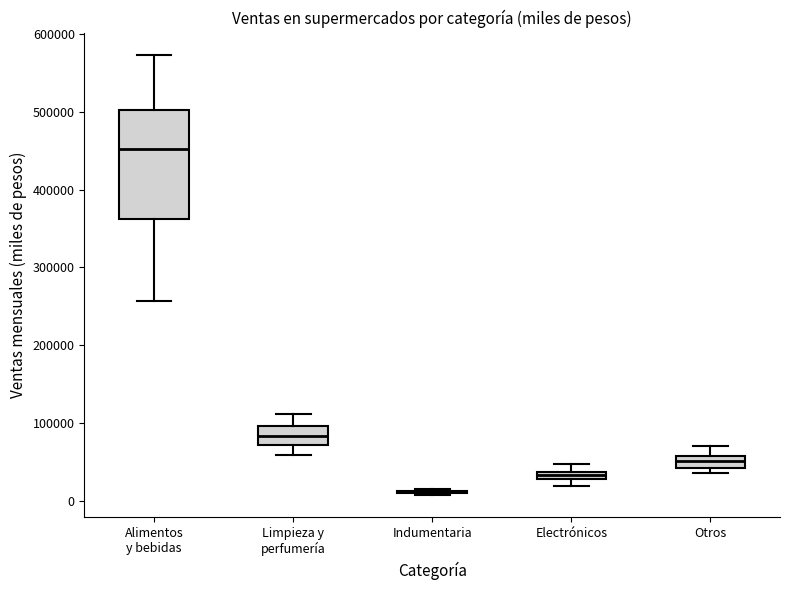

Which box is the tallest, from its lower edge to its upper edge?

Alimentos y bebidas